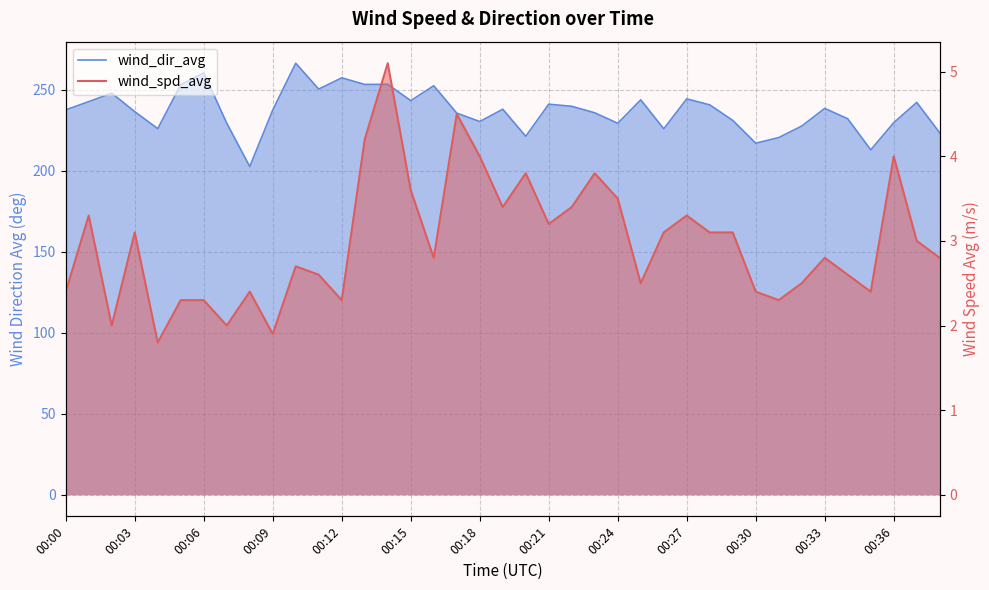

True or false: wind_spd_avg has more than 2 points higher than both neighbors.

True